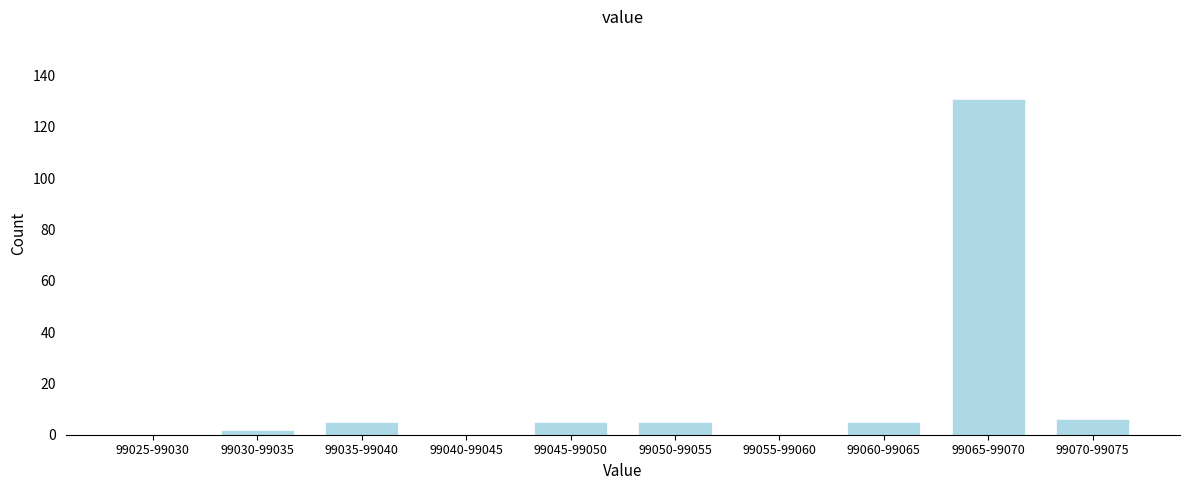

Reading left to right, list all the values displayed in this chart.

99025-99030=0	99030-99035=2	99035-99040=5	99040-99045=0	99045-99050=5	99050-99055=5	99055-99060=0	99060-99065=5	99065-99070=131	99070-99075=6